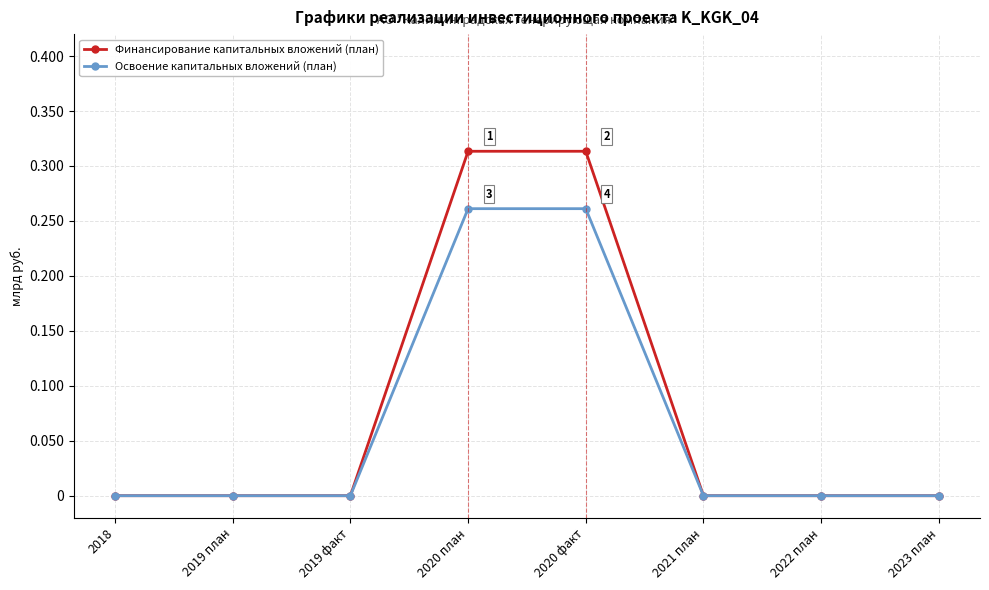

What position from the right is 2020 план?

5